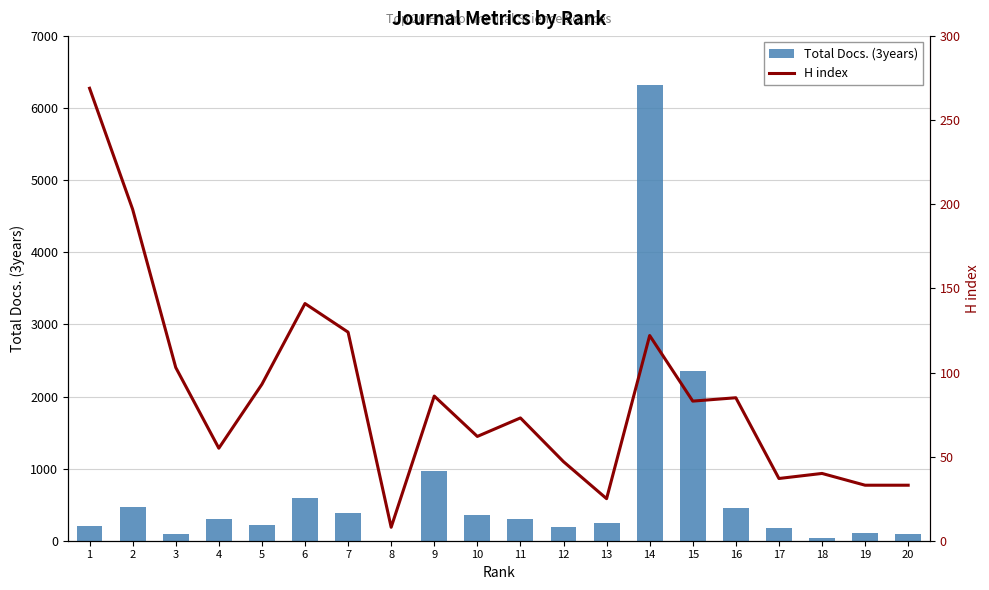

Is the value of Total Docs. (3years) at 3 greater than the value of H index at 9?

Yes